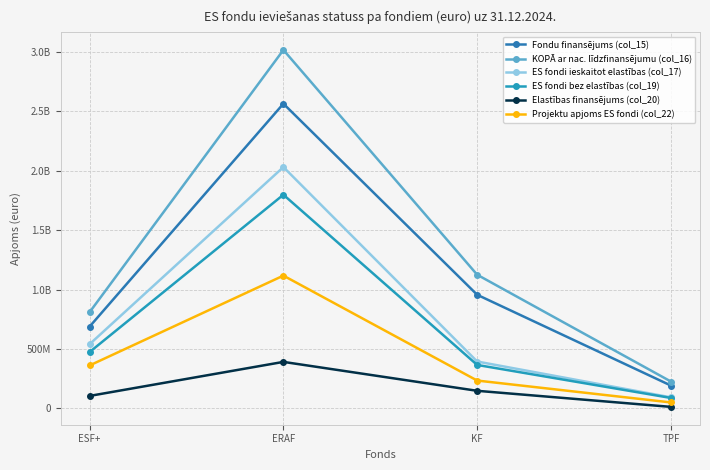

The ES fondi bez elastības (col_19) series shows 365264167 at KF. True or false?

True